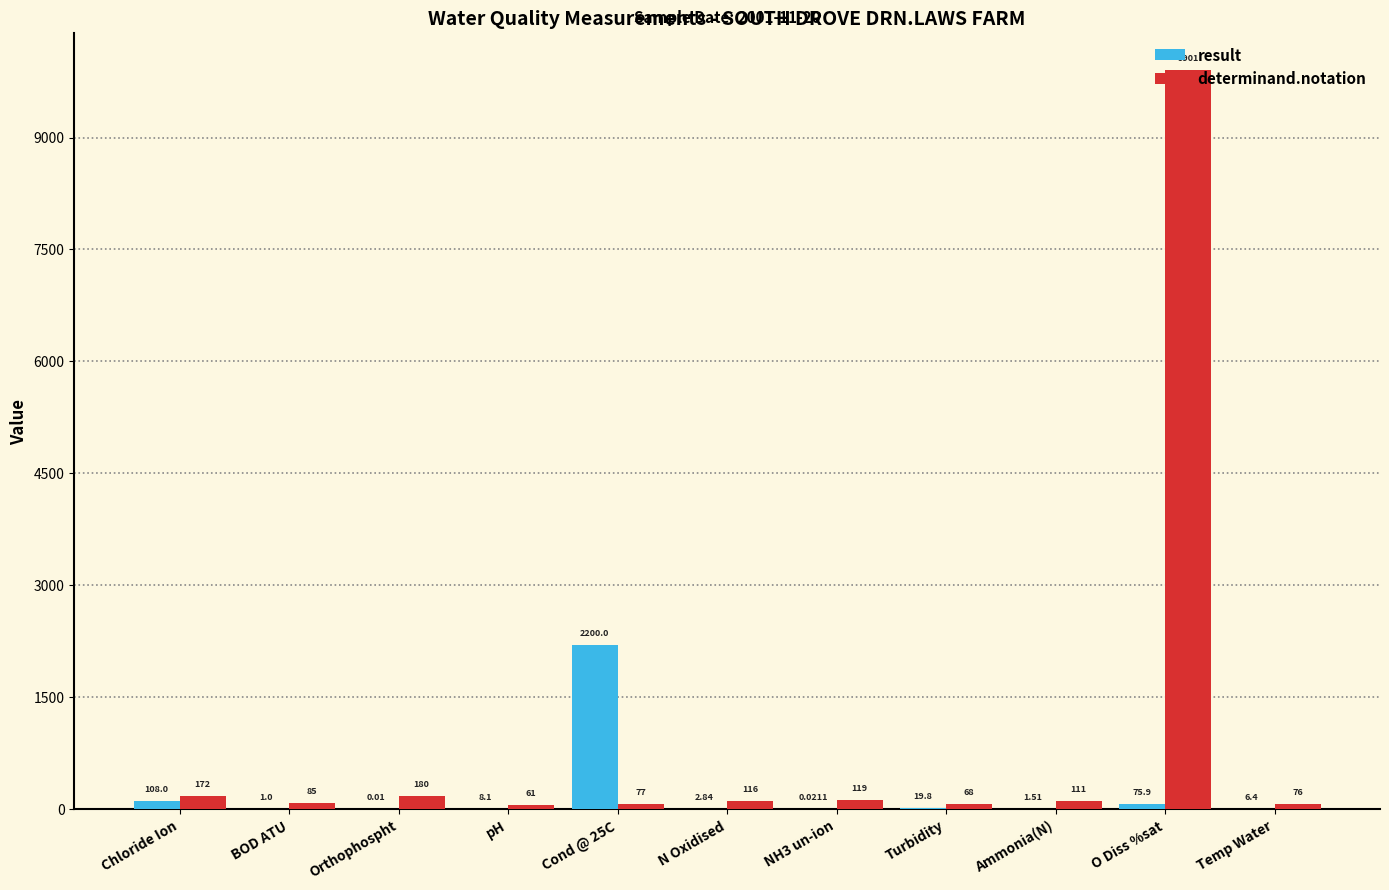

At which label does result first exceed 6?

Chloride Ion